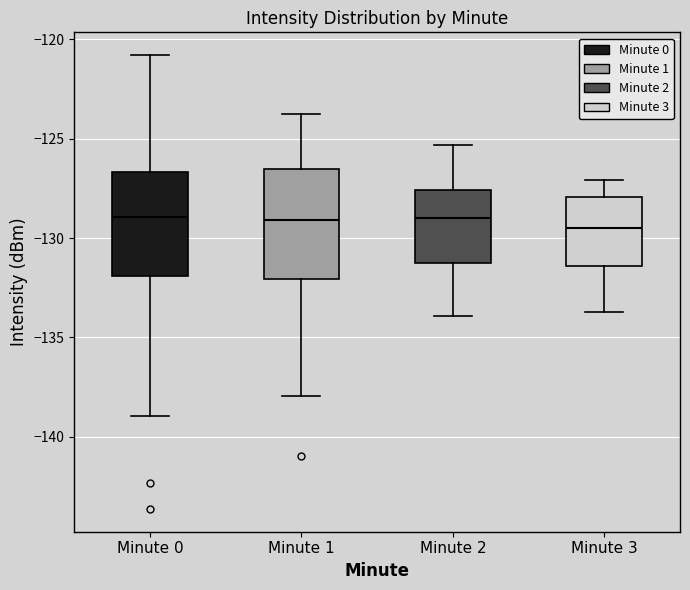

Where does the median line of the box for Minute 3 sit on the y-axis? The values are not printed on the chart, so give them approximately, as read against the axis.

-129.5